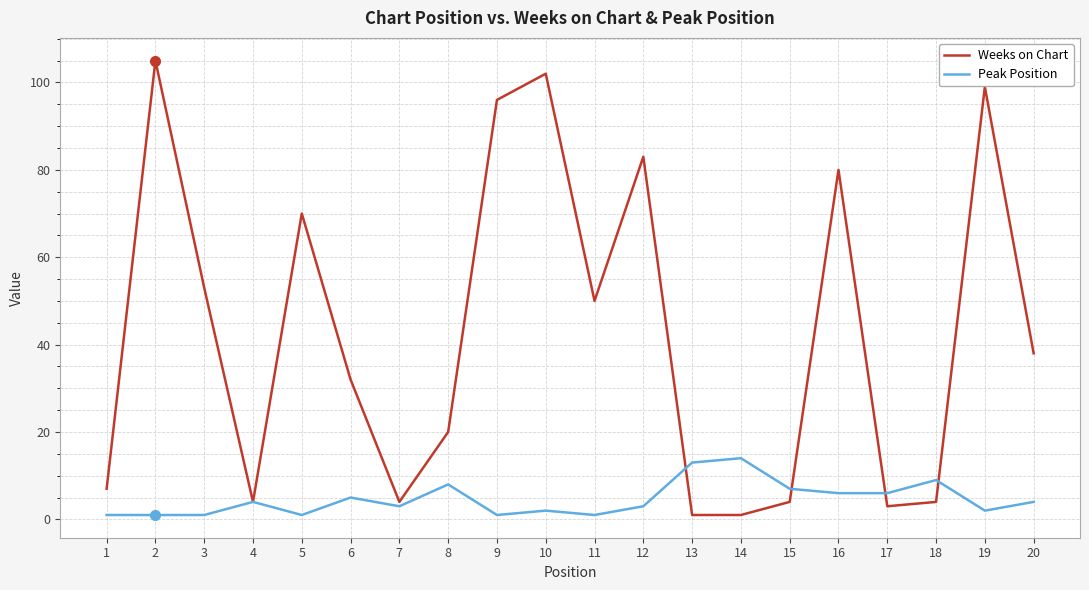

Reading right to left, transcribe all the data shown in this chart.

Weeks on Chart: 20=38	19=99	18=4	17=3	16=80	15=4	14=1	13=1	12=83	11=50	10=102	9=96	8=20	7=4	6=32	5=70	4=4	3=53	2=105	1=7
Peak Position: 20=4	19=2	18=9	17=6	16=6	15=7	14=14	13=13	12=3	11=1	10=2	9=1	8=8	7=3	6=5	5=1	4=4	3=1	2=1	1=1